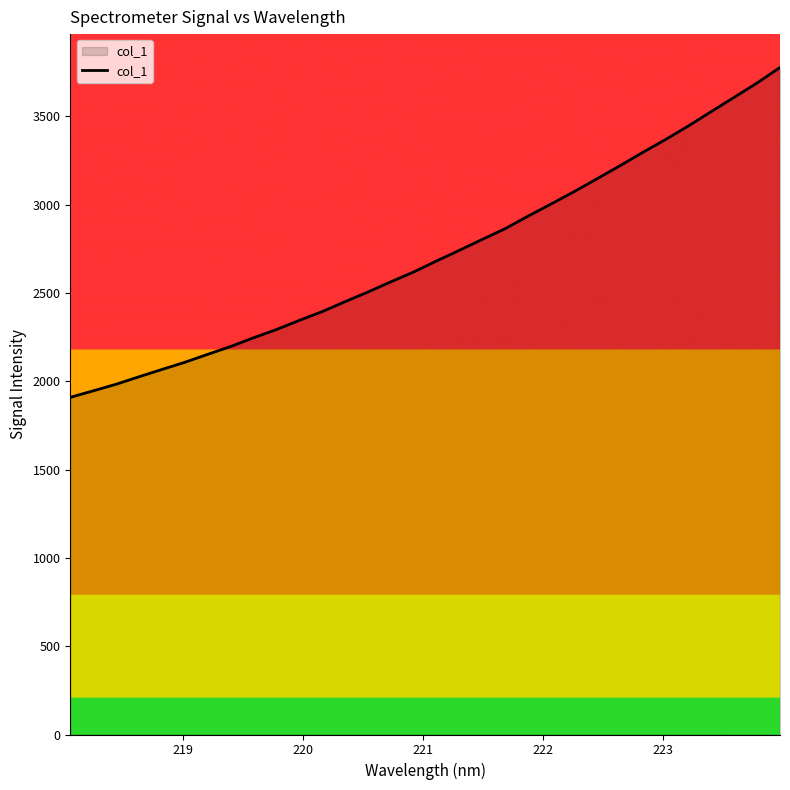

What is the minimum value shown in the chart?

1909.3